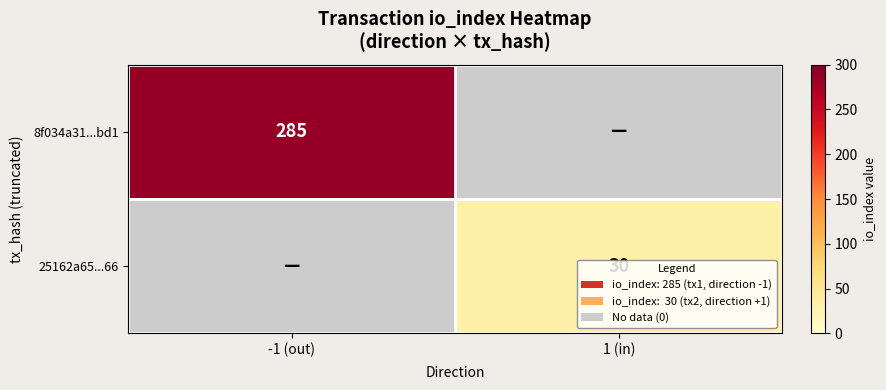

Which has a higher value, -1 (out) or 1 (in)?

-1 (out)